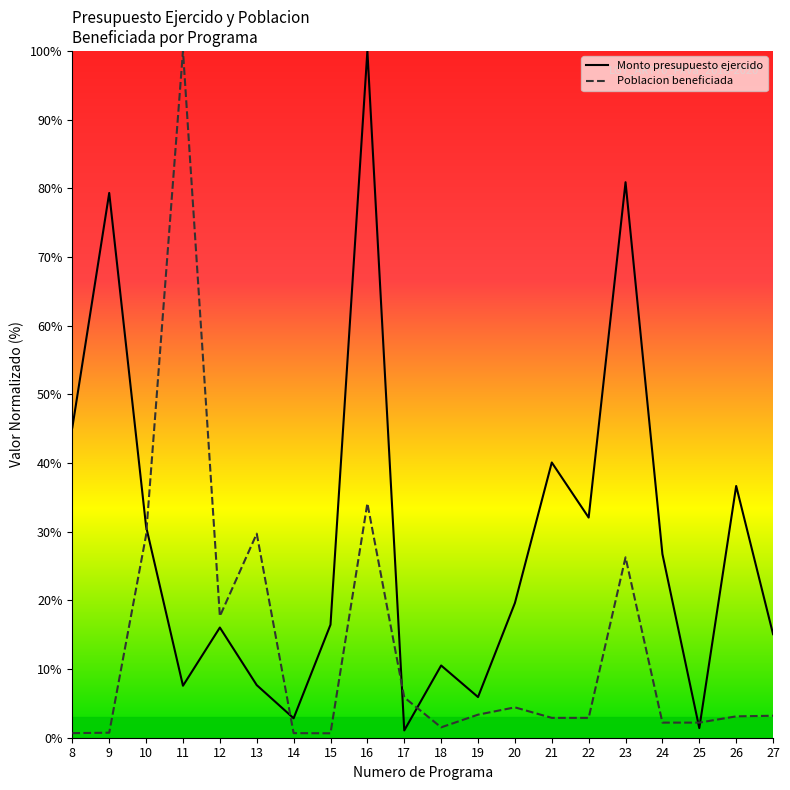

Reading left to right, list all the values displayed in this chart.

Monto presupuesto ejercido: 8=45.2	9=79.3	10=30.7	11=7.6	12=16.0	13=7.7	14=2.8	15=16.5	16=100.0	17=1.1	18=10.5	19=5.9	20=19.6	21=40.1	22=32.1	23=80.9	24=26.7	25=1.4	26=36.7	27=15.1
Poblacion beneficiada: 8=0.7	9=0.7	10=29.5	11=100.0	12=17.7	13=29.7	14=0.7	15=0.6	16=34.1	17=5.9	18=1.5	19=3.4	20=4.4	21=2.9	22=2.9	23=26.3	24=2.2	25=2.2	26=3.1	27=3.2